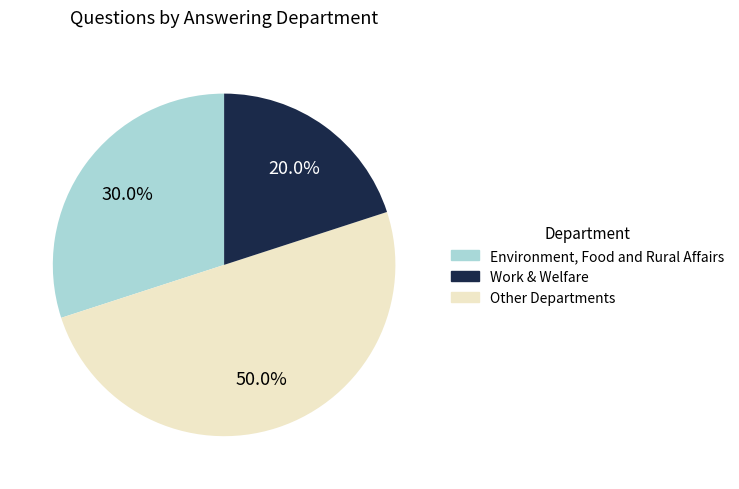

How many segments does this pie chart have?

3